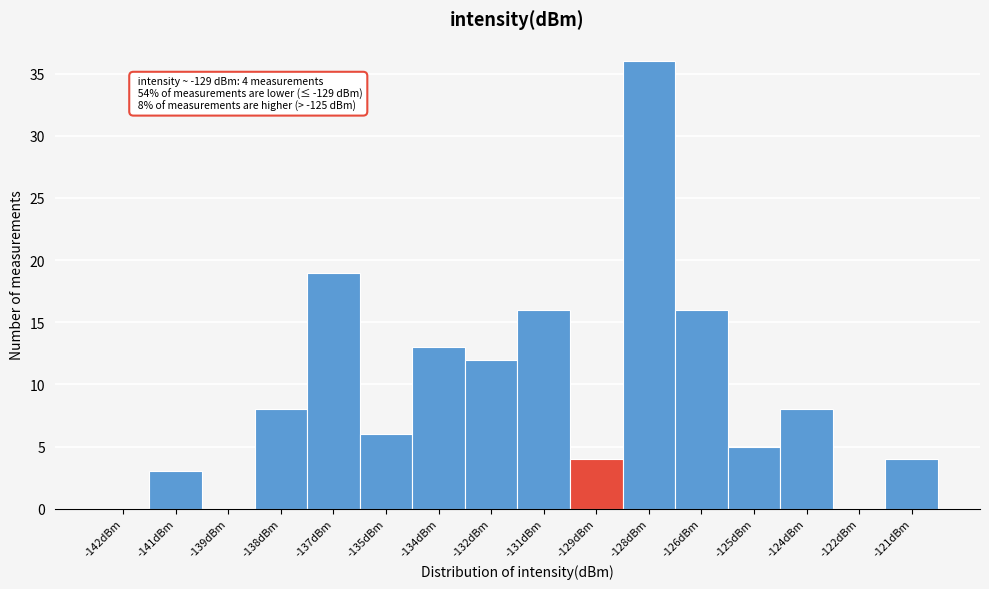

Reading left to right, what are all the values shown in this chart?

-142dBm=0	-141dBm=3	-139dBm=0	-138dBm=8	-137dBm=19	-135dBm=6	-134dBm=13	-132dBm=12	-131dBm=16	-129dBm=4	-128dBm=36	-126dBm=16	-125dBm=5	-124dBm=8	-122dBm=0	-121dBm=4